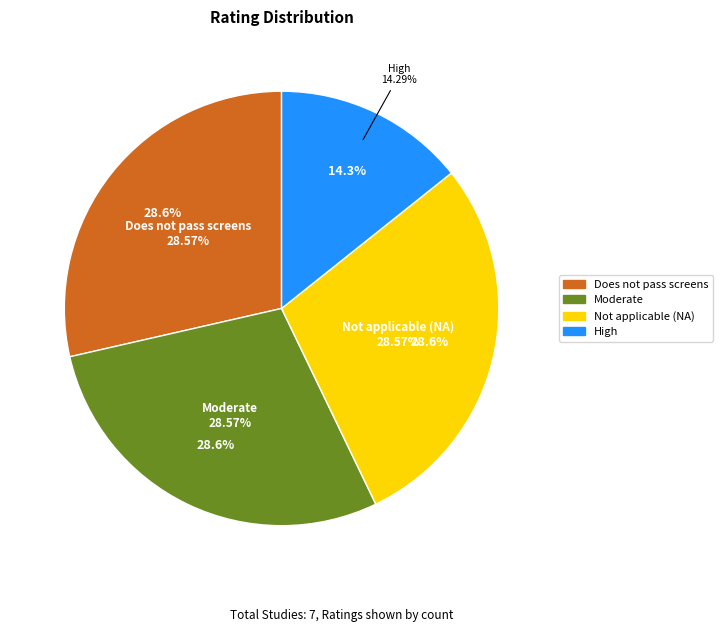

To the nearest percent, what percentage of the pie is Moderate?

29%